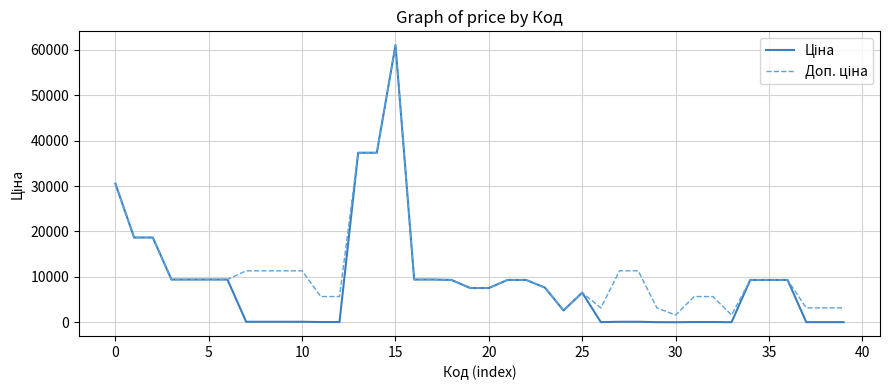

What is the greatest value displayed?

61024.7